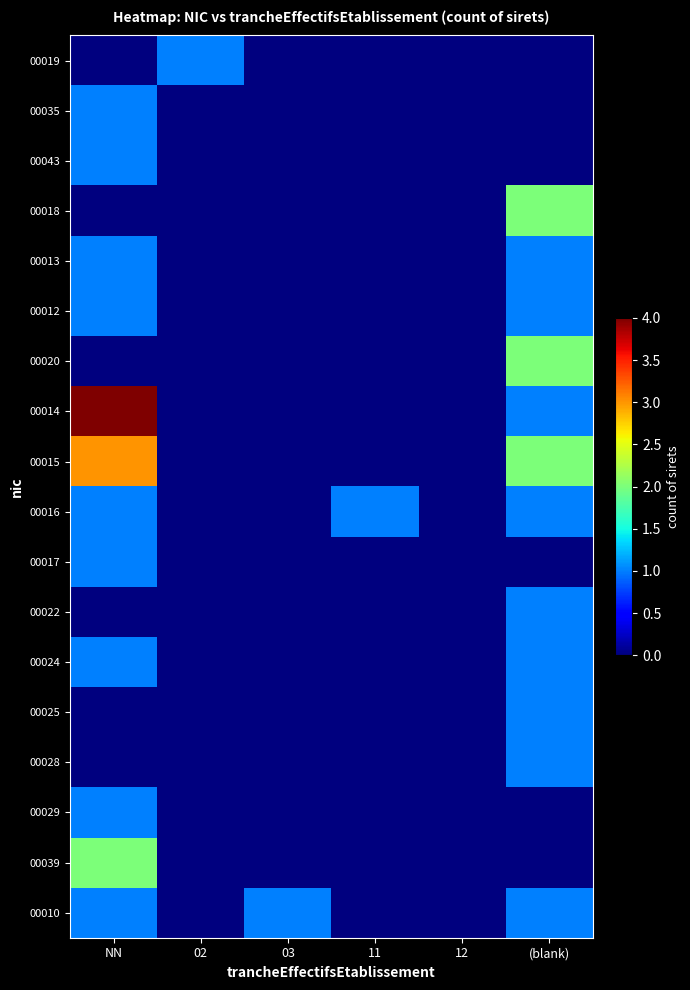

How many data points does each series have?

6